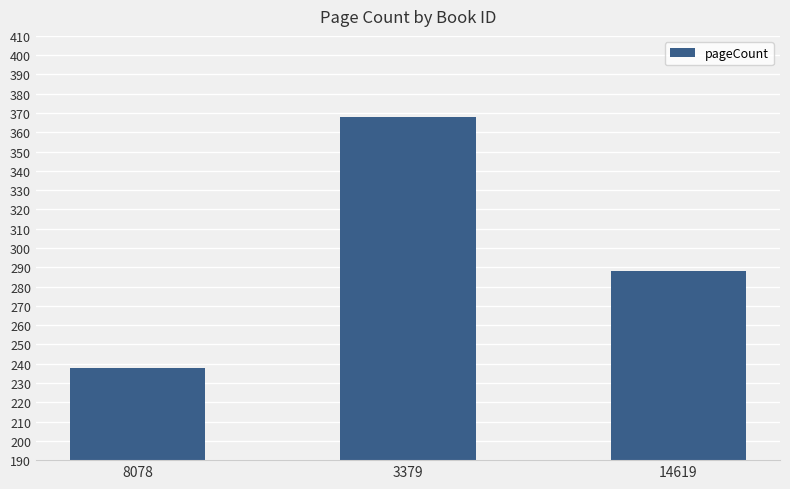

Does the chart contain any negative values?

No